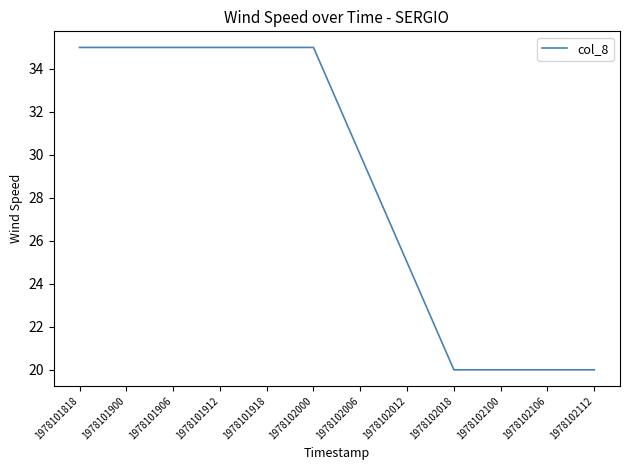

Reading left to right, extract all data points from this chart.

35	35	35	35	35	35	30	25	20	20	20	20